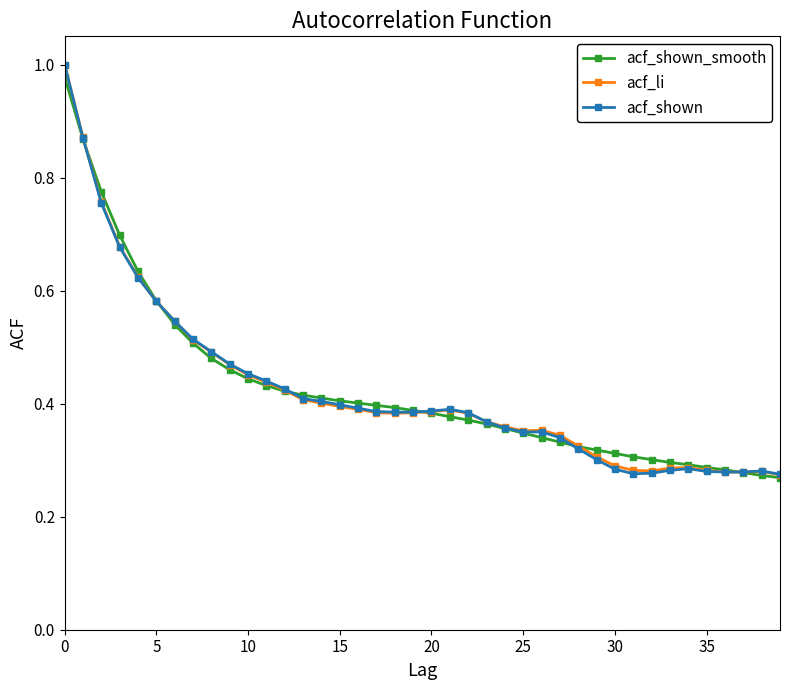

At how many categories does at least one series exceed 0?

40